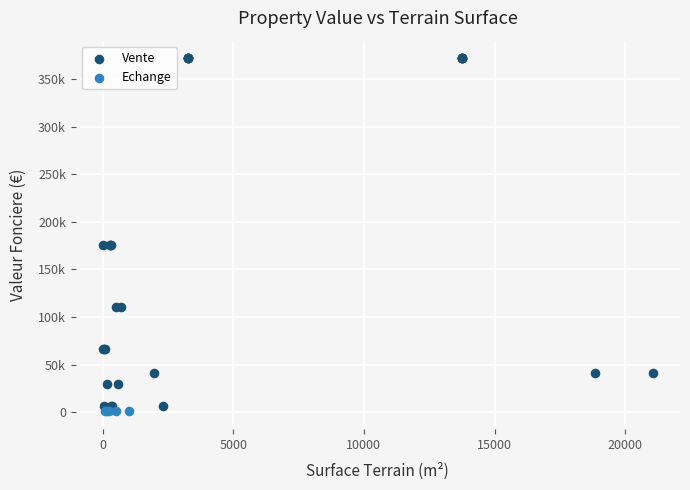

What are all the series names shown in the legend?

Vente, Echange